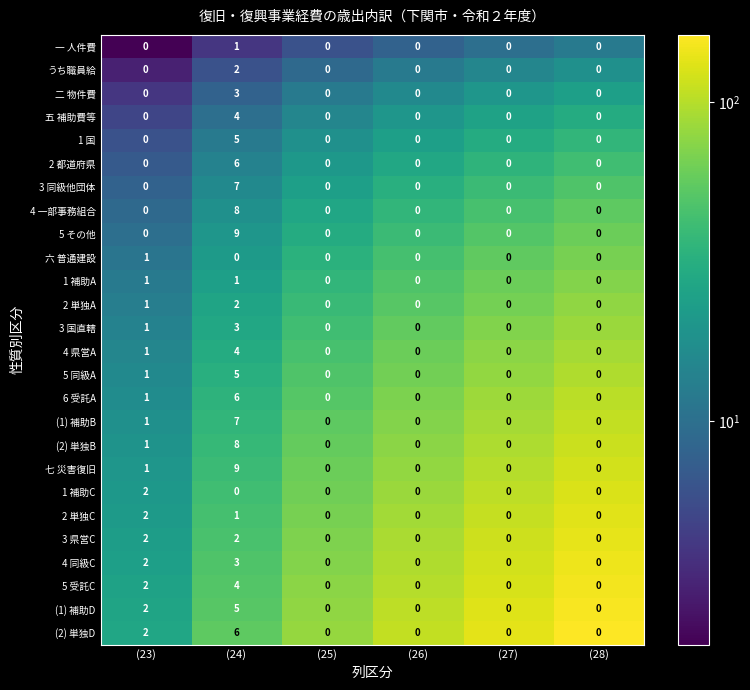

What is the sum of all 4 同級C values?

5